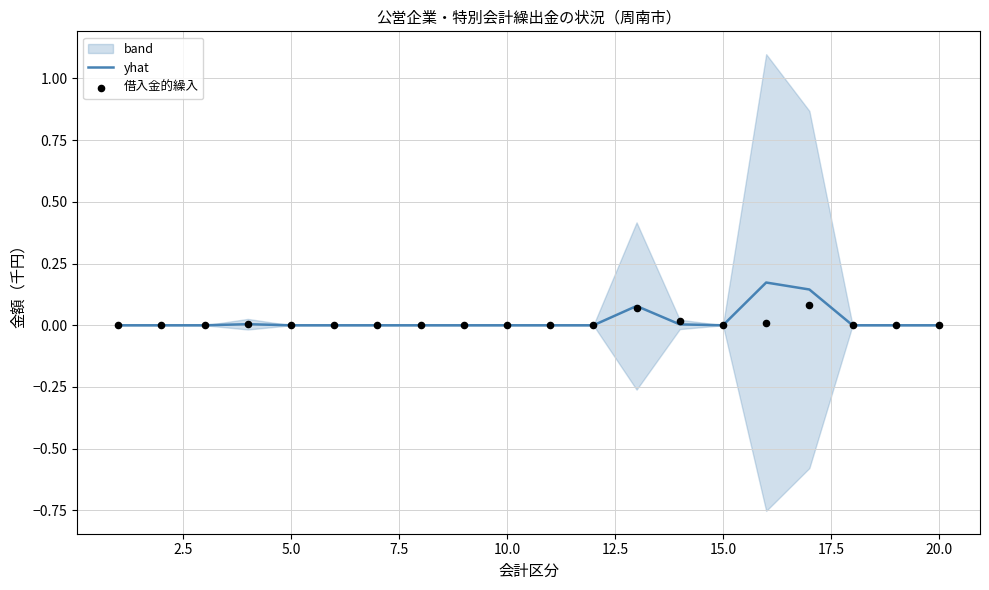

Which series contains the highest Y value?

yhat